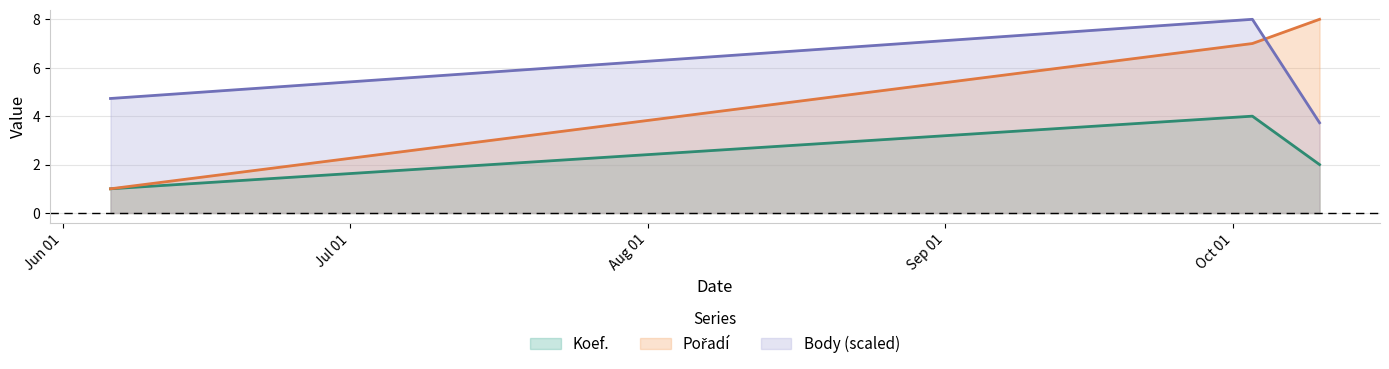

Reading left to right, what are all the values shown in this chart?

Koef.: 2020-06-06=1.0	2020-10-03=4.0	2020-10-10=2.0
Pořadí: 2020-06-06=1.0	2020-10-03=7.0	2020-10-10=8.0
Body: 2020-06-06=4.7	2020-10-03=8.0	2020-10-10=3.7